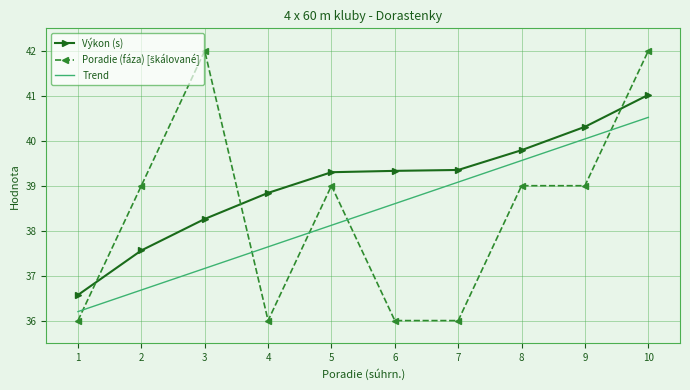

What is the highest value of the Výkon (s) series?

41.0